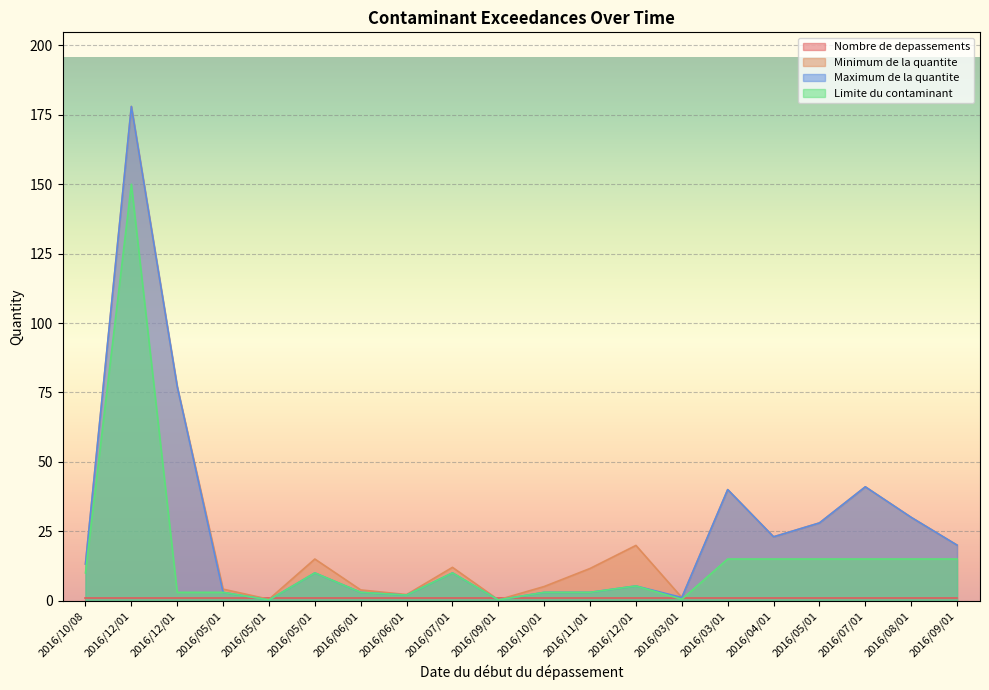

What value does the Limite du contaminant series have at 2016/09/01?

0.2